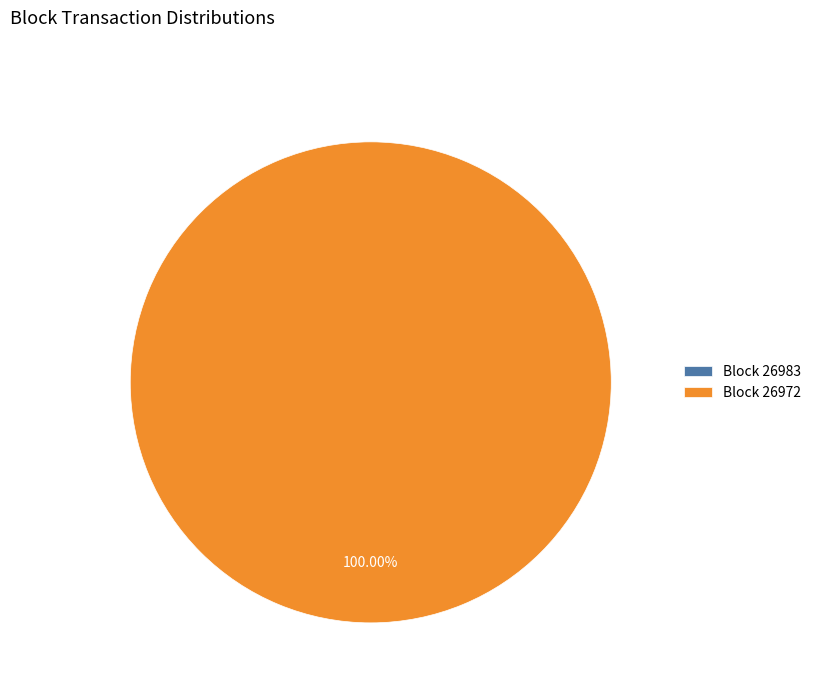

Rank the categories by value from highest to lowest.

26972, 26983